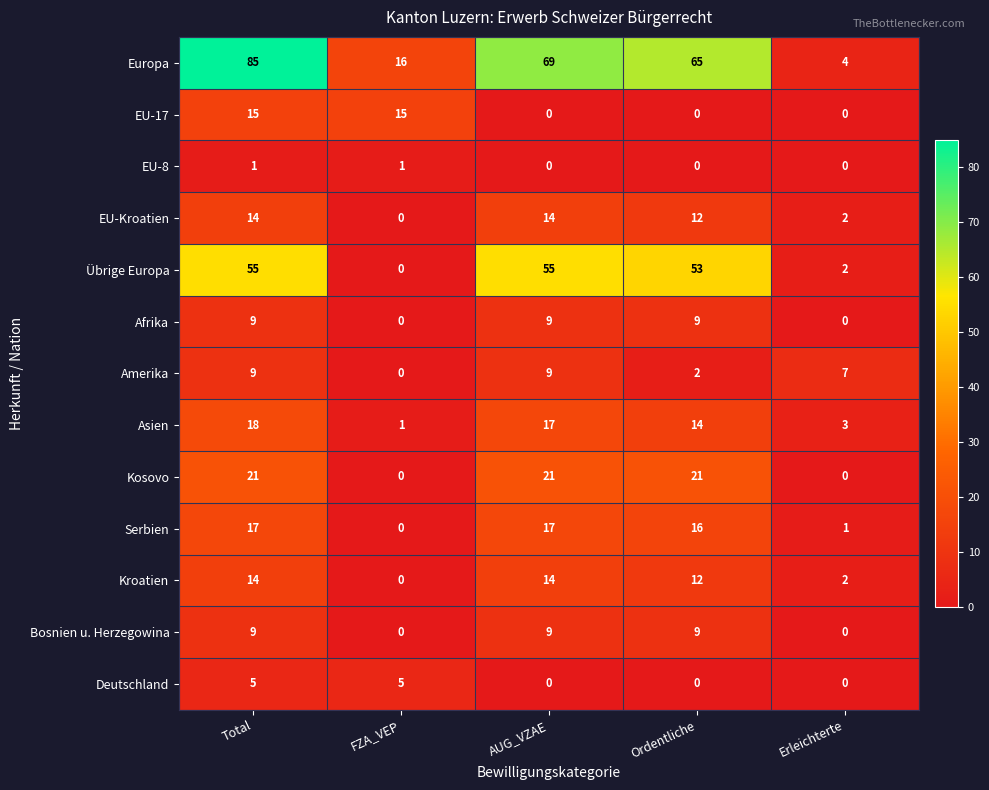

What is the spread (max minus min) of values at Ordentliche?

65